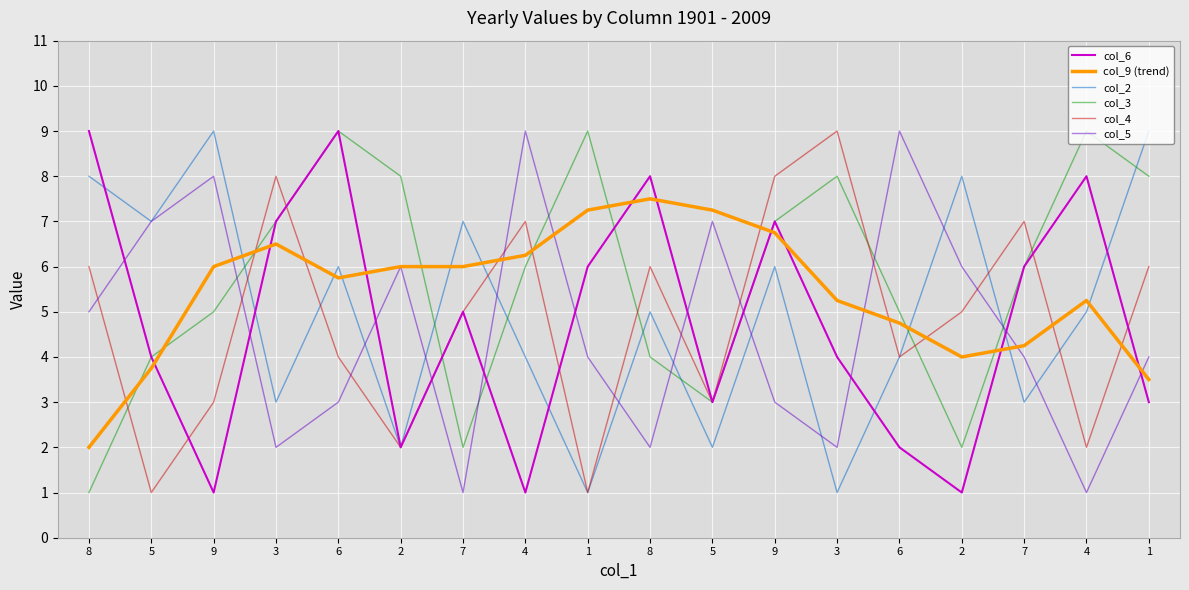

Which category has the lowest value in the col_5 series?

7